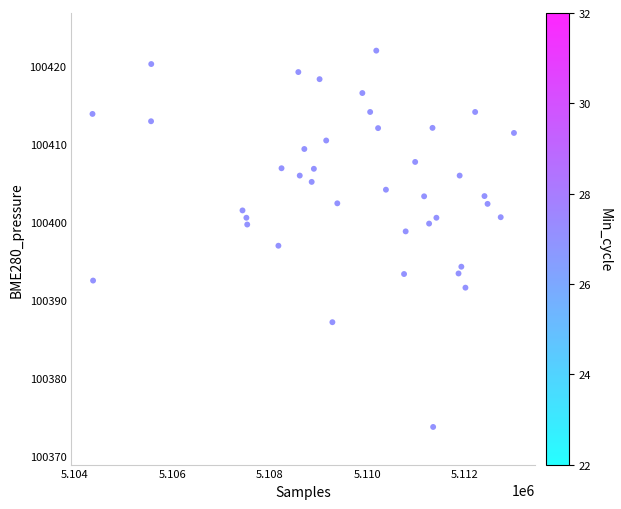

What is the range of X values (max minus min)?

8651.0